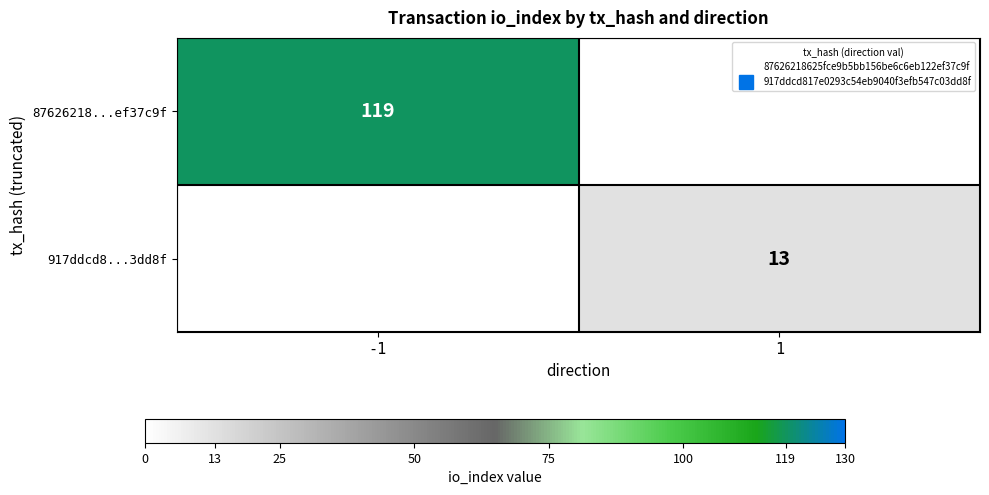

How many 87626218...ef37c9f values are between 0 and 119?

2